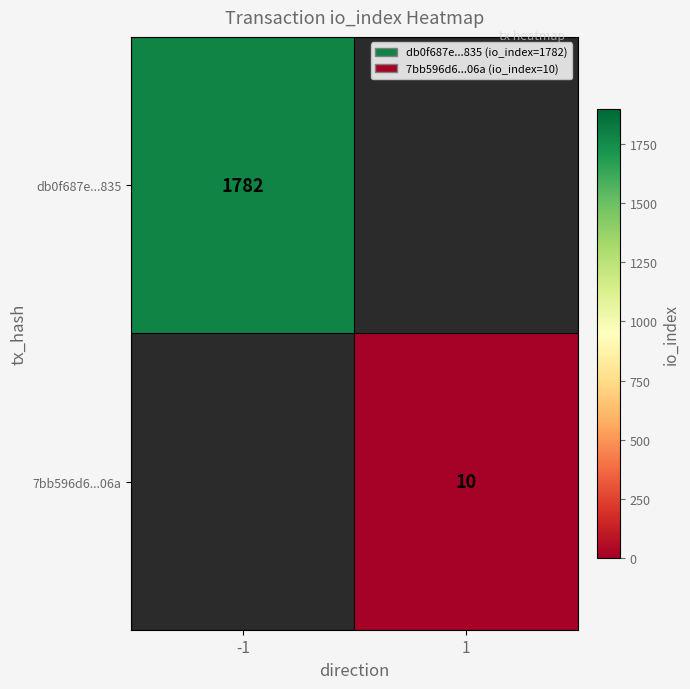

True or false: db0f687e...835 has a value of 2594 at -1.

False